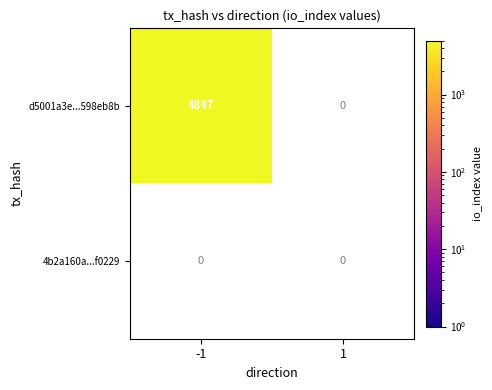

Is it true that 4b2a160a87f99f213157b8d67b74523b09f0229 equals 0 at 1?

True